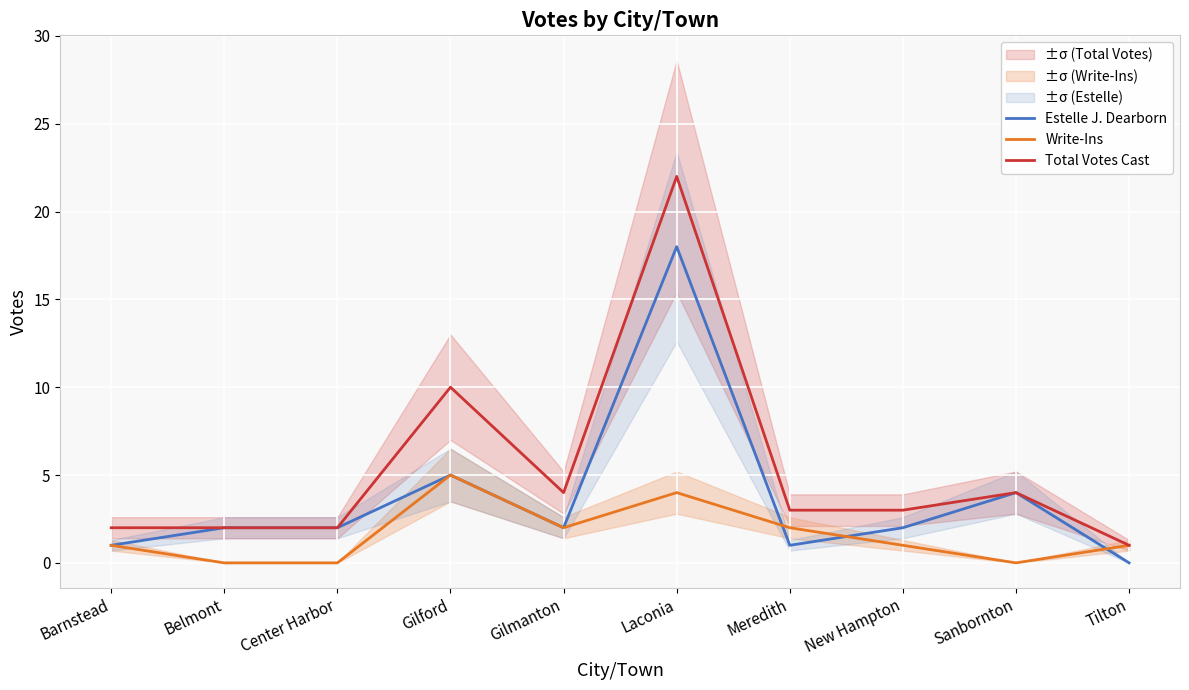

Reading right to left, transcribe all the data shown in this chart.

Estelle J. Dearborn: 0	4	2	1	18	2	5	2	2	1
Write-Ins: 1	0	1	2	4	2	5	0	0	1
Total Votes Cast: 1	4	3	3	22	4	10	2	2	2